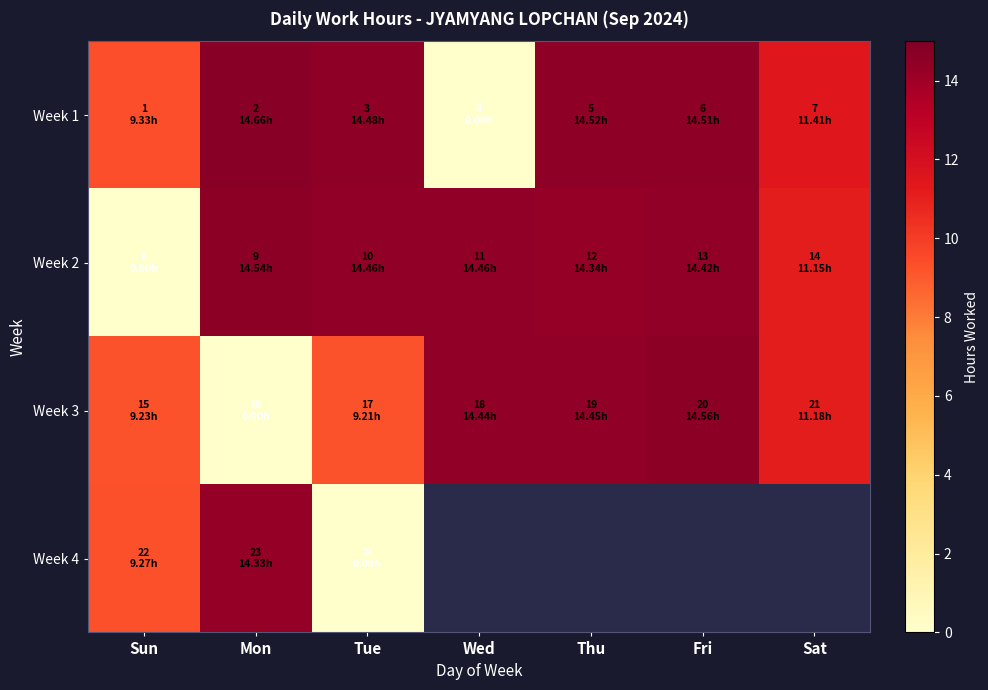

The value of Week 1 at Wed is -6.9. True or false?

False